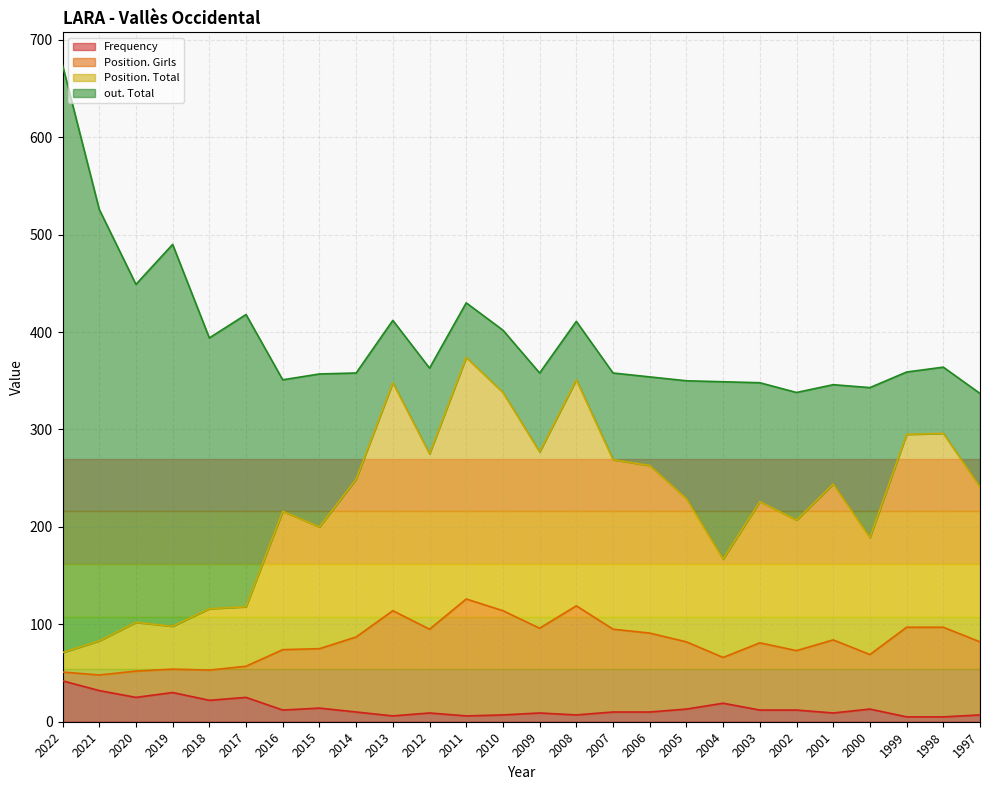

At which category is the sum across all series the highest?

2022